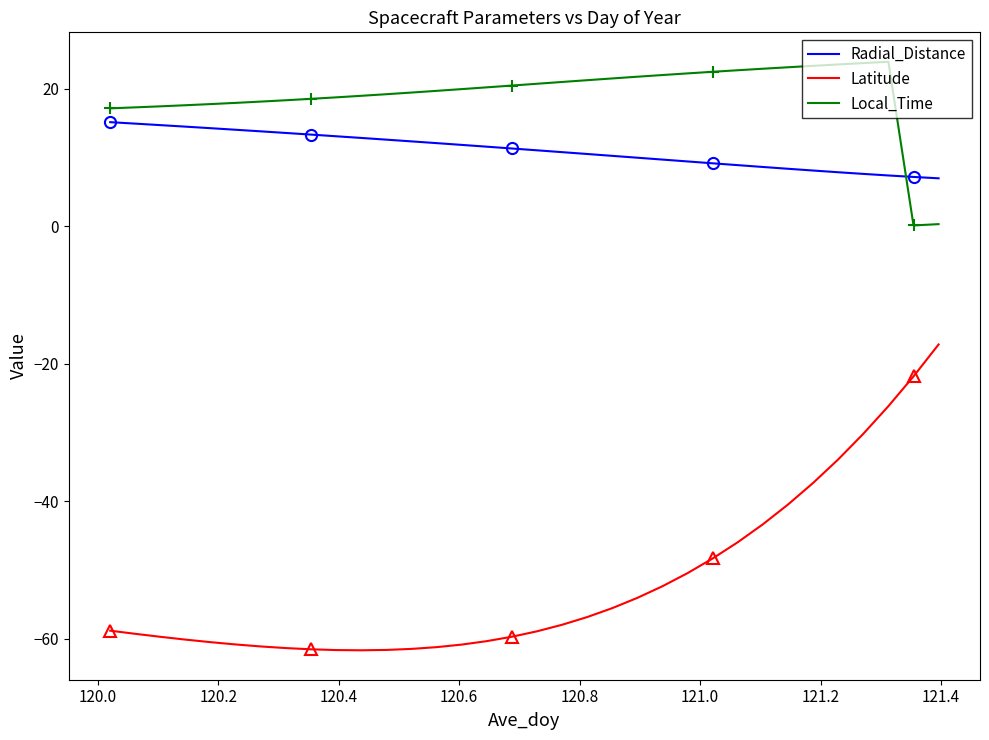

True or false: Radial_Distance has more than 2 points higher than both neighbors.

False